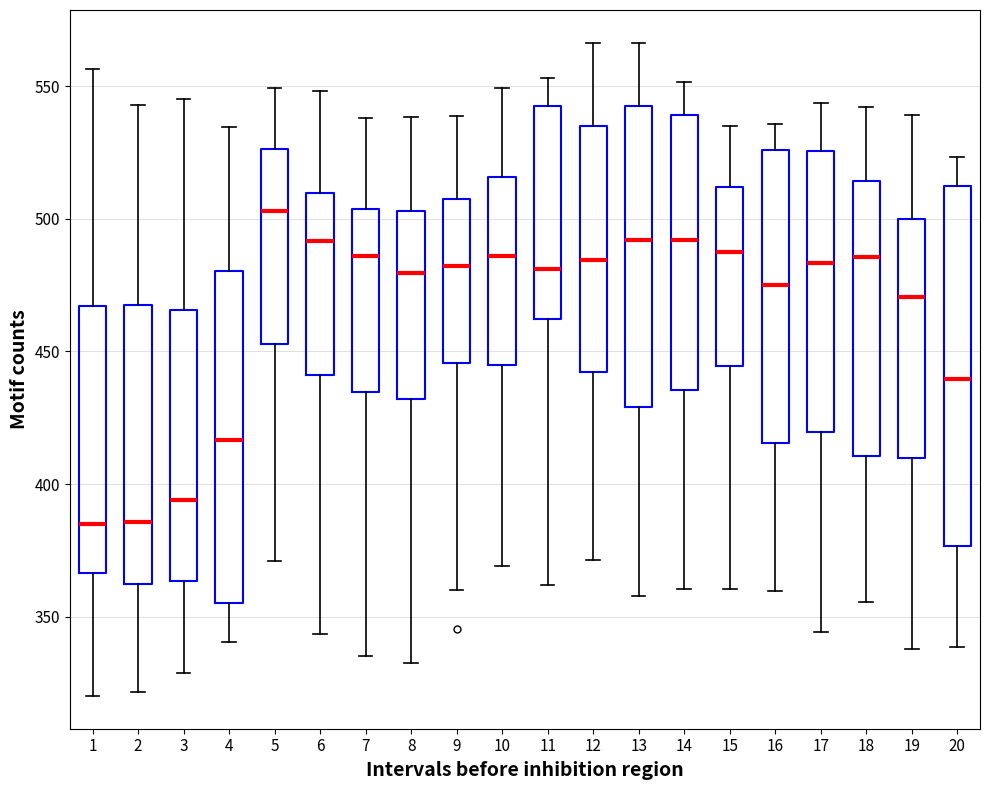

Reading left to right, transcribe this box plot: for each box, give where its median line is, the range the box spans, and where its two whiskers end, as read against the y-axis. The values are not printed on the chart, so give them approximately, as read against the axis.

1: median 385, box 365 to 465, whiskers 320 to 555
2: median 385, box 360 to 465, whiskers 320 to 545
3: median 395, box 365 to 465, whiskers 330 to 545
4: median 415, box 355 to 480, whiskers 340 to 535
5: median 505, box 455 to 525, whiskers 370 to 550
6: median 490, box 440 to 510, whiskers 345 to 550
7: median 485, box 435 to 505, whiskers 335 to 540
8: median 480, box 430 to 505, whiskers 335 to 540
9: median 480, box 445 to 505, whiskers 360 to 540
10: median 485, box 445 to 515, whiskers 370 to 550
11: median 480, box 460 to 545, whiskers 360 to 555
12: median 485, box 440 to 535, whiskers 370 to 565
13: median 490, box 430 to 545, whiskers 360 to 565
14: median 490, box 435 to 540, whiskers 360 to 550
15: median 490, box 445 to 510, whiskers 360 to 535
16: median 475, box 415 to 525, whiskers 360 to 535
17: median 485, box 420 to 525, whiskers 345 to 545
18: median 485, box 410 to 515, whiskers 355 to 540
19: median 470, box 410 to 500, whiskers 340 to 540
20: median 440, box 375 to 510, whiskers 340 to 525